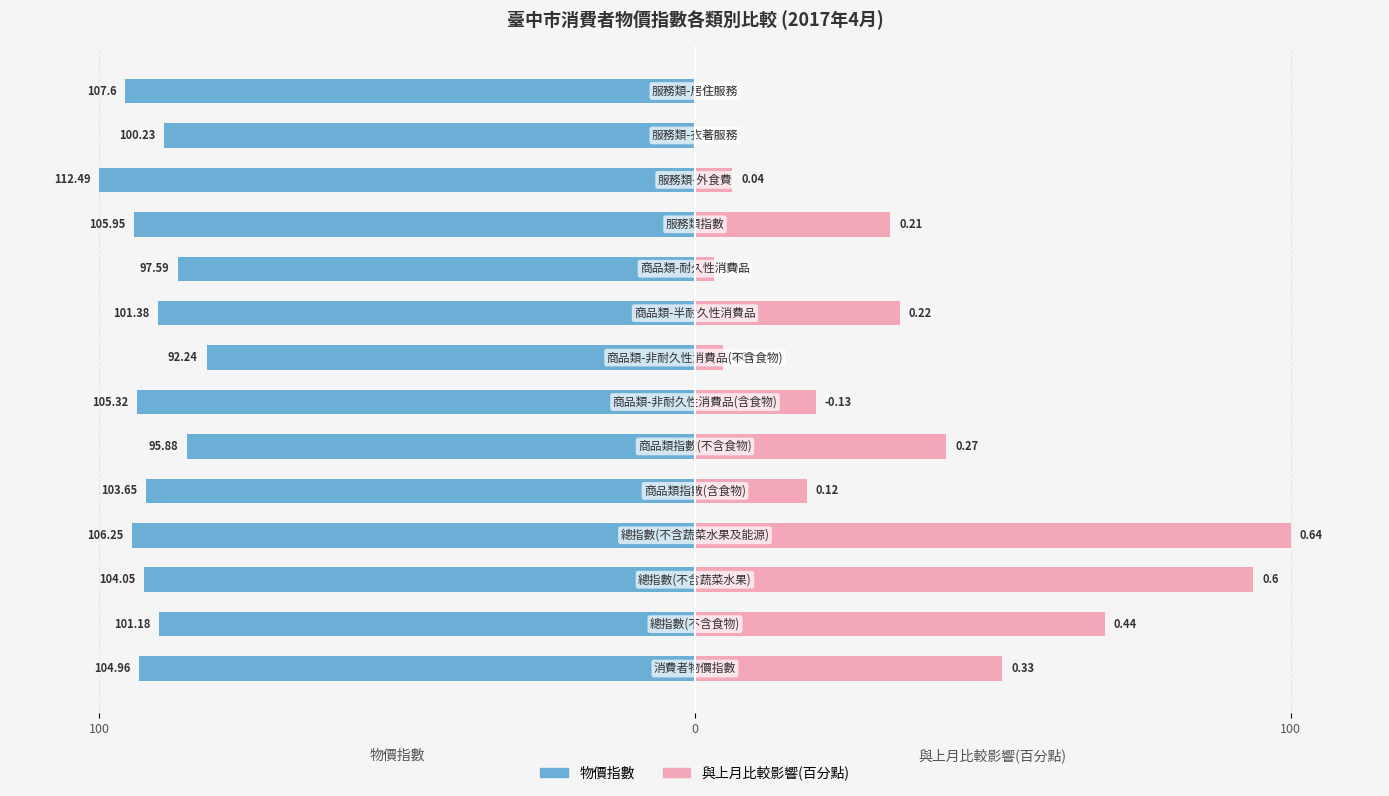

At which category is the sum across all series the highest?

3